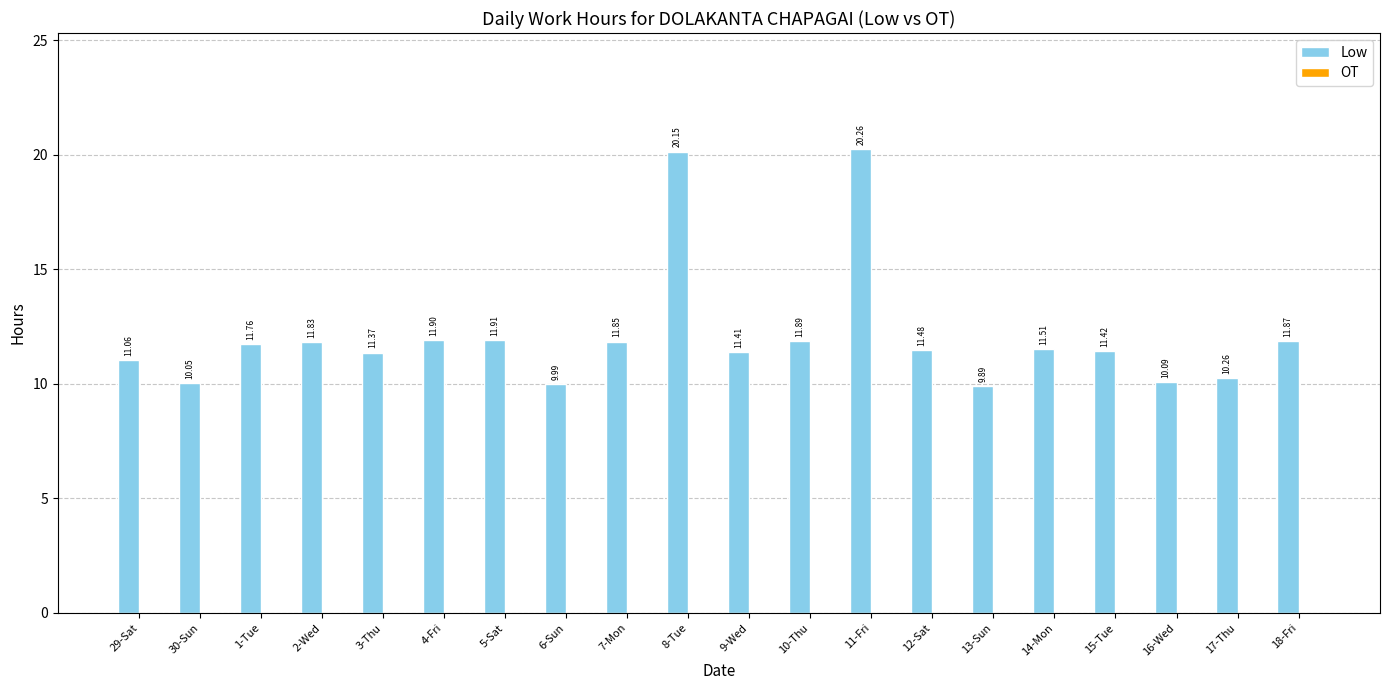

List the labels in order of value, largest first.

11-Fri, 8-Tue, 5-Sat, 4-Fri, 10-Thu, 18-Fri, 7-Mon, 2-Wed, 1-Tue, 14-Mon, 12-Sat, 15-Tue, 9-Wed, 3-Thu, 29-Sat, 17-Thu, 16-Wed, 30-Sun, 6-Sun, 13-Sun